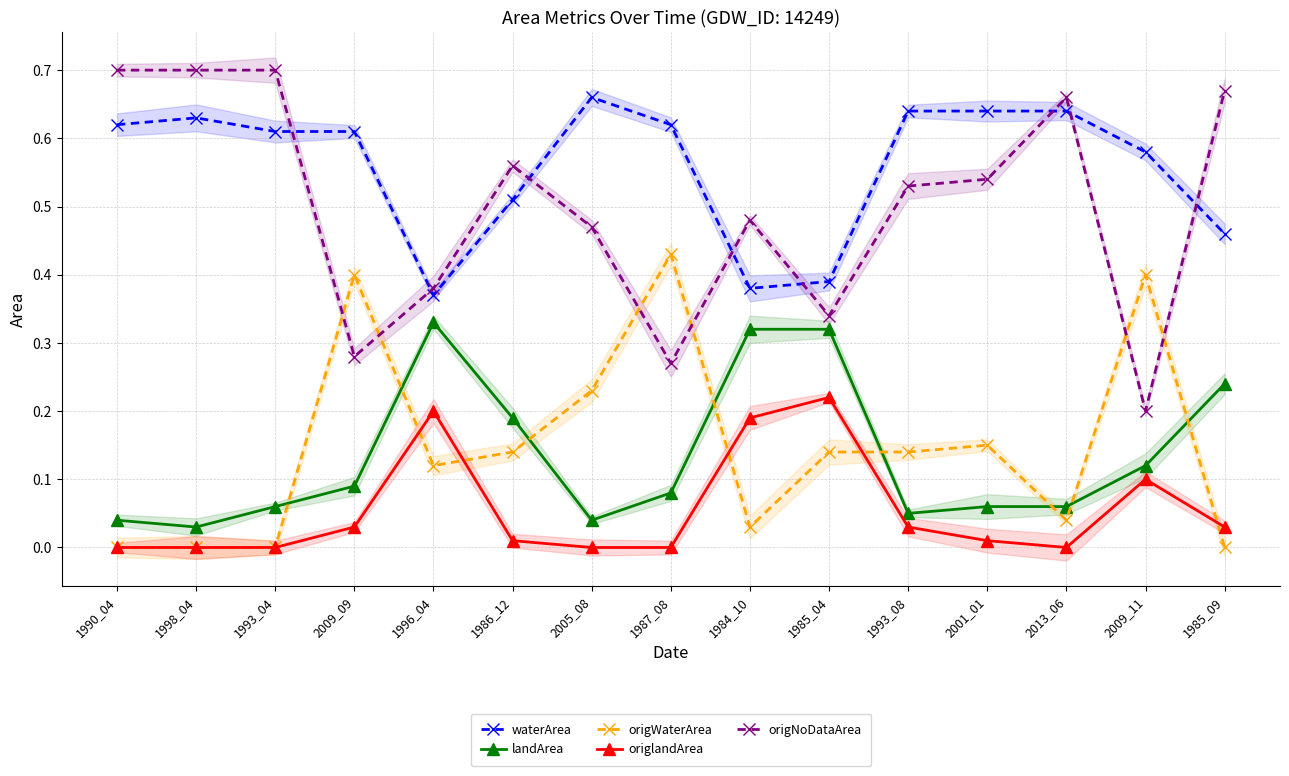

Count the origNoDataArea values in the range 0 to 1.

15